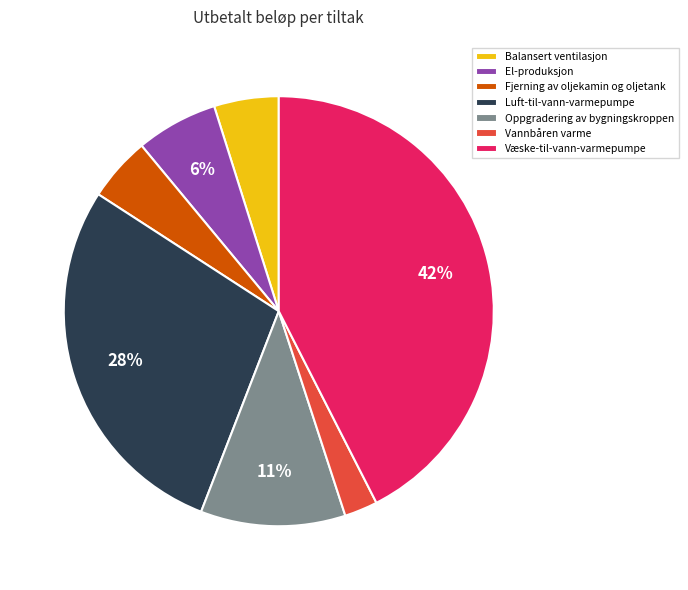

The El-produksjon slice represents 6% of the pie. True or false?

True